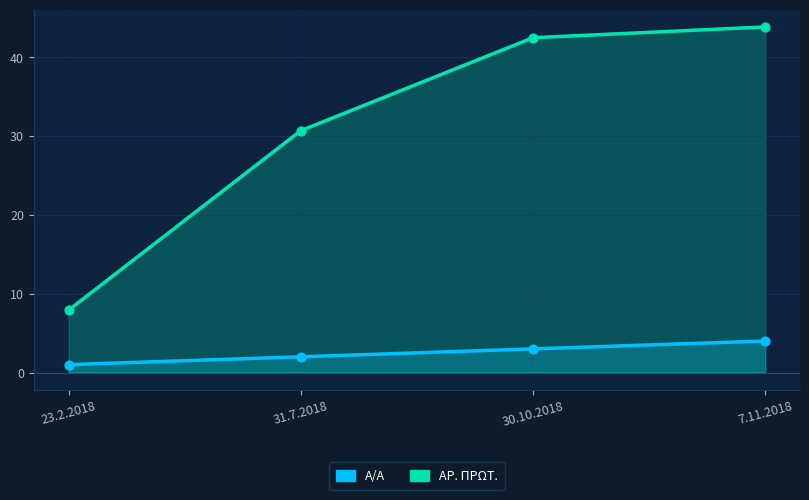

Which series contains the lowest Y value?

Α/Α